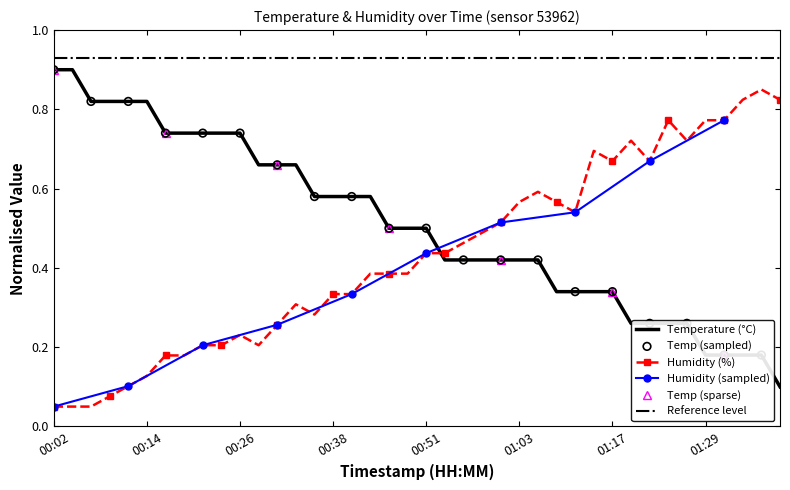

Is the value of humidity at 00:36 greater than the value of temperature at 00:19?

No